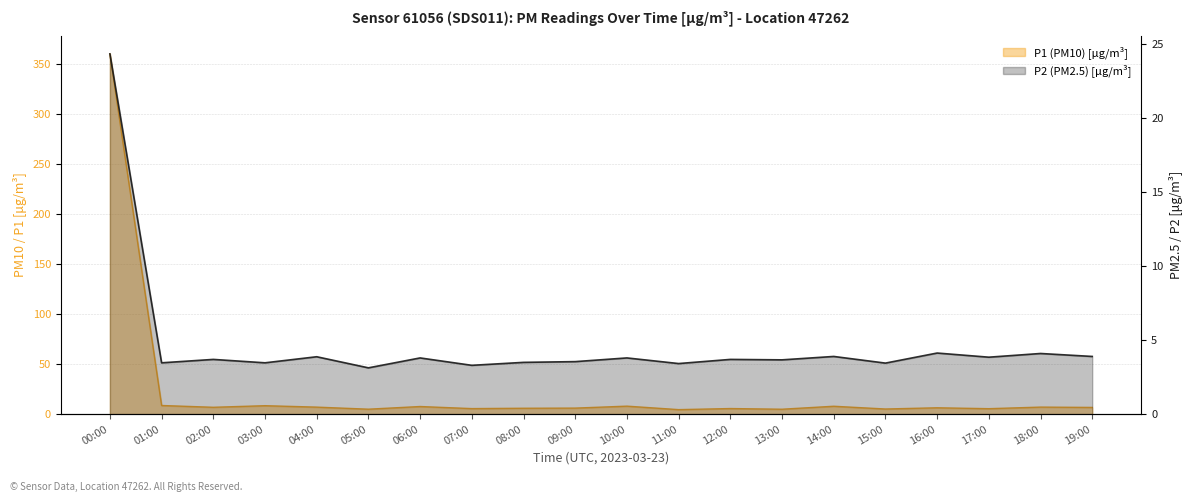

The value of P1 at 13:00 is 7.7. True or false?

False